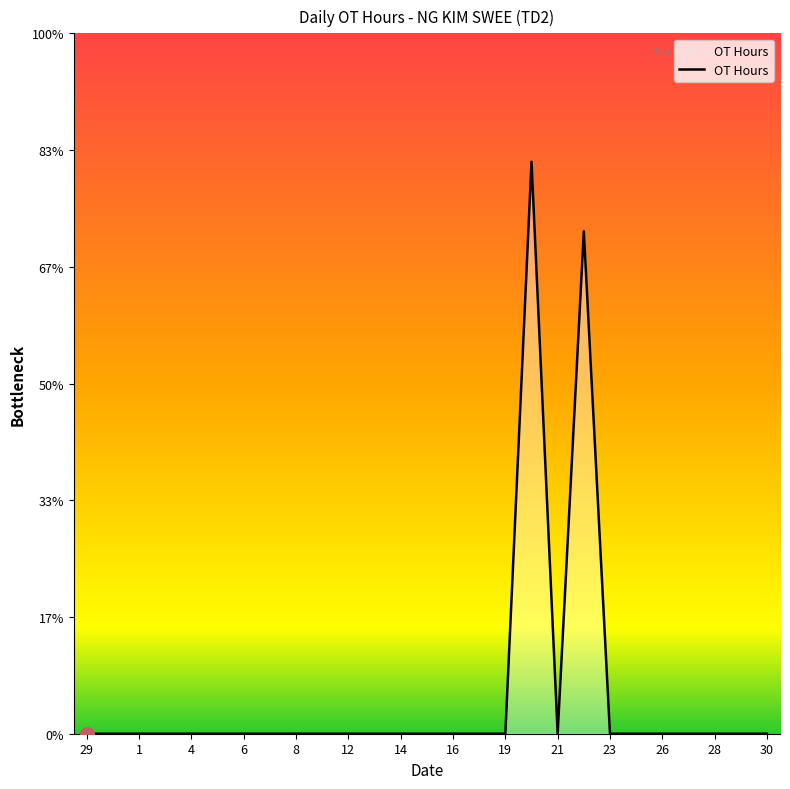

What is the difference between the maximum and minimum values?

12.2